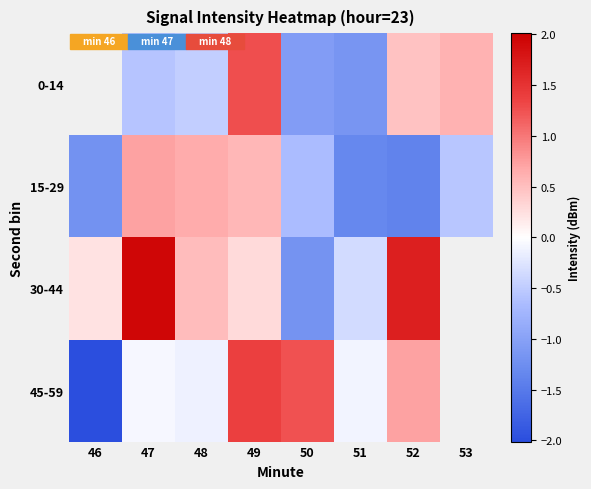

Between 51 and 48, which is larger?

48